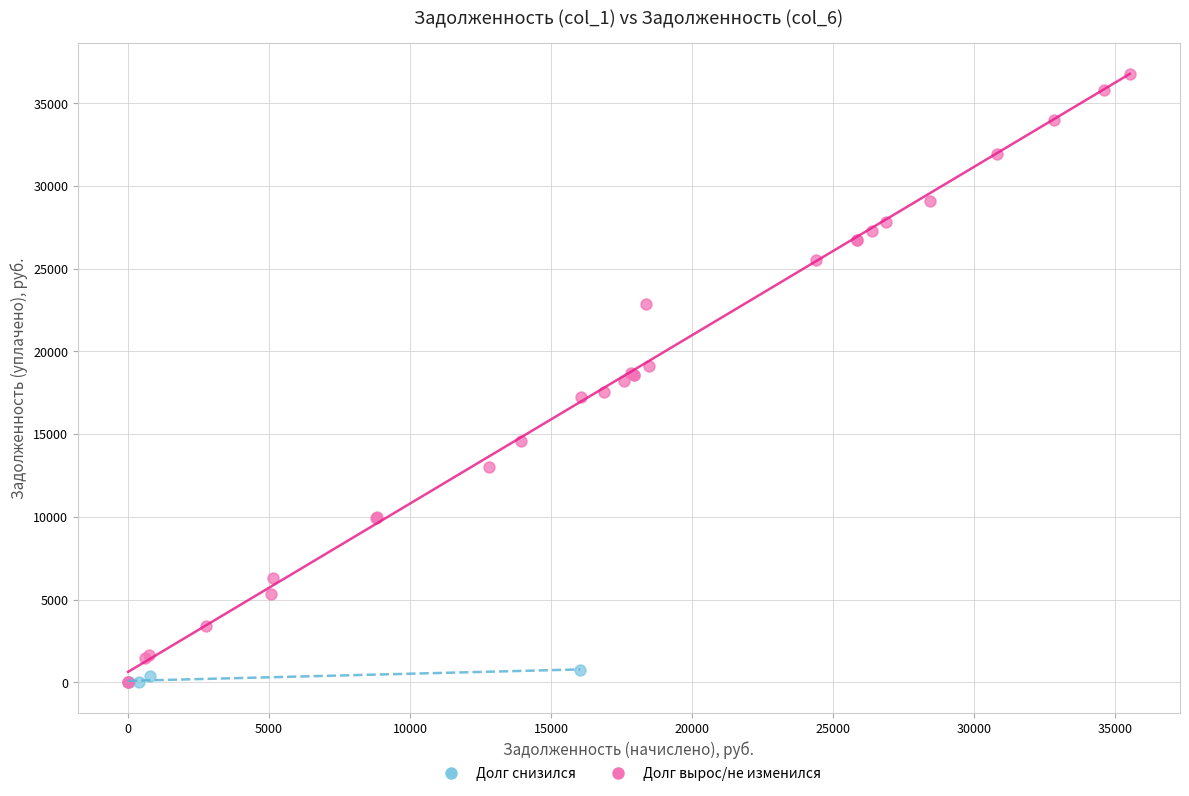

Which series has the widest spread of Y values?

Долг вырос/не изменился